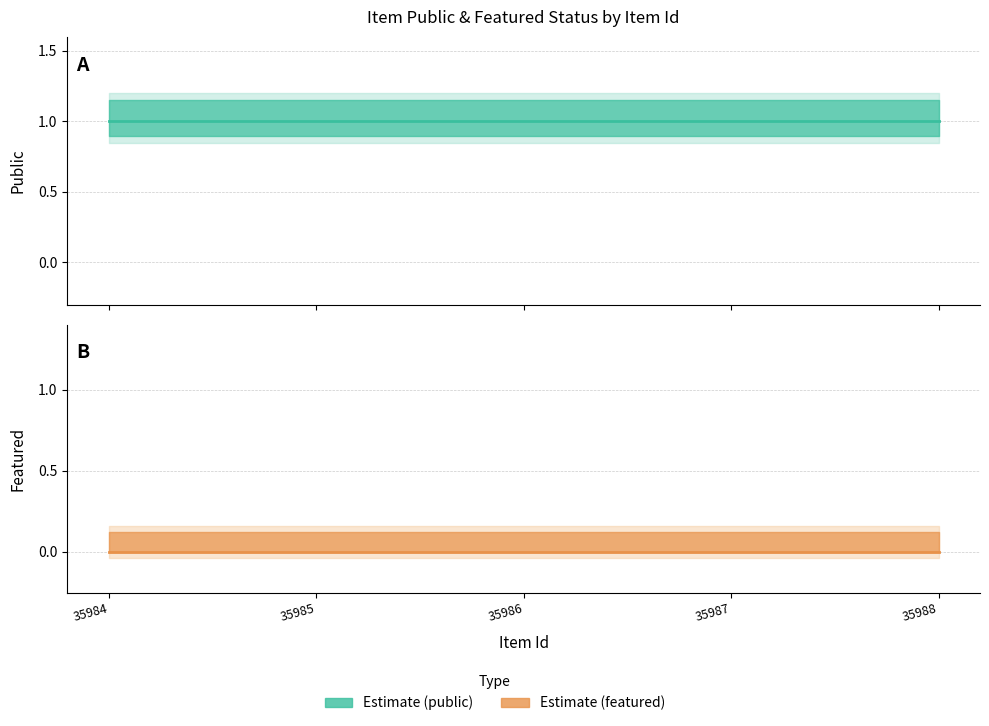

Rank the series at 35987 from lowest to highest value.

featured, public